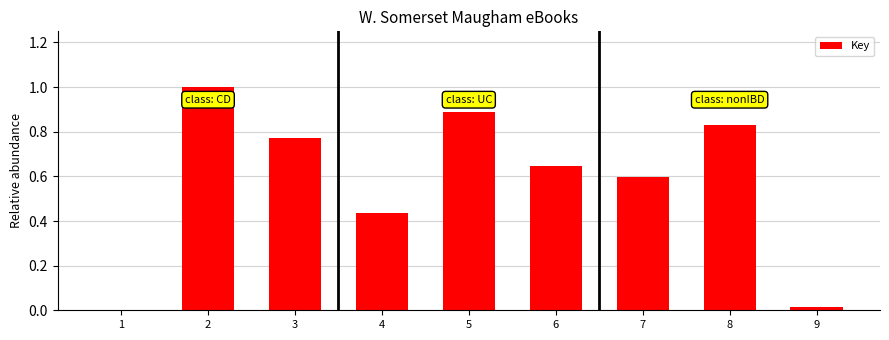

The value at 2 is 1.7. True or false?

False